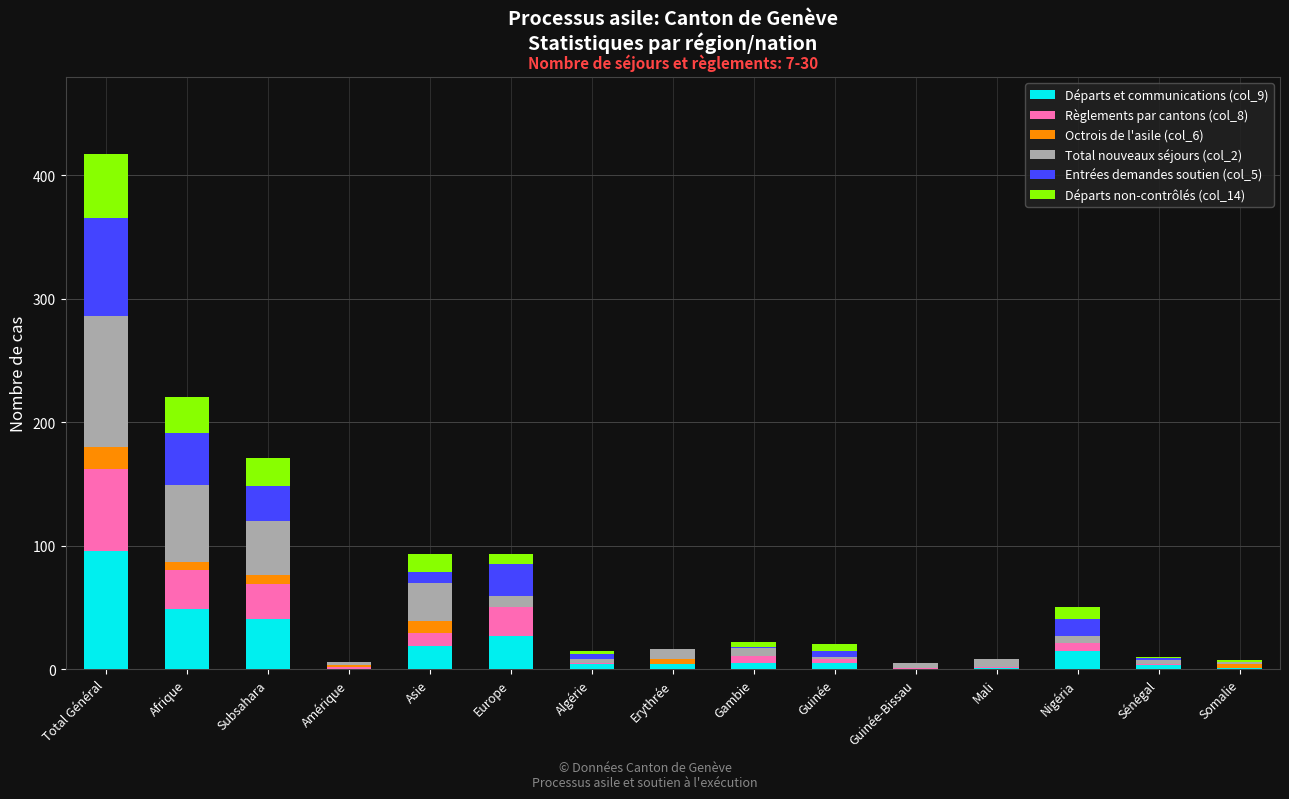

At which label does Départs et communications (col_9) first exceed 5?

Total Général